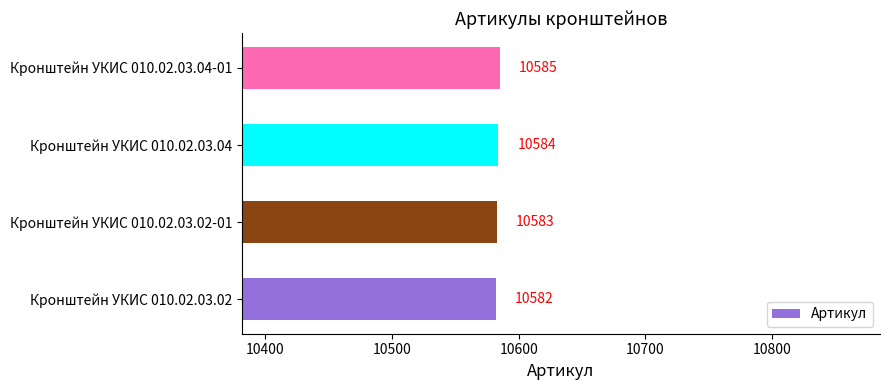

The chart shows a value of 14747 at Кронштейн УКИС 010.02.03.02. True or false?

False